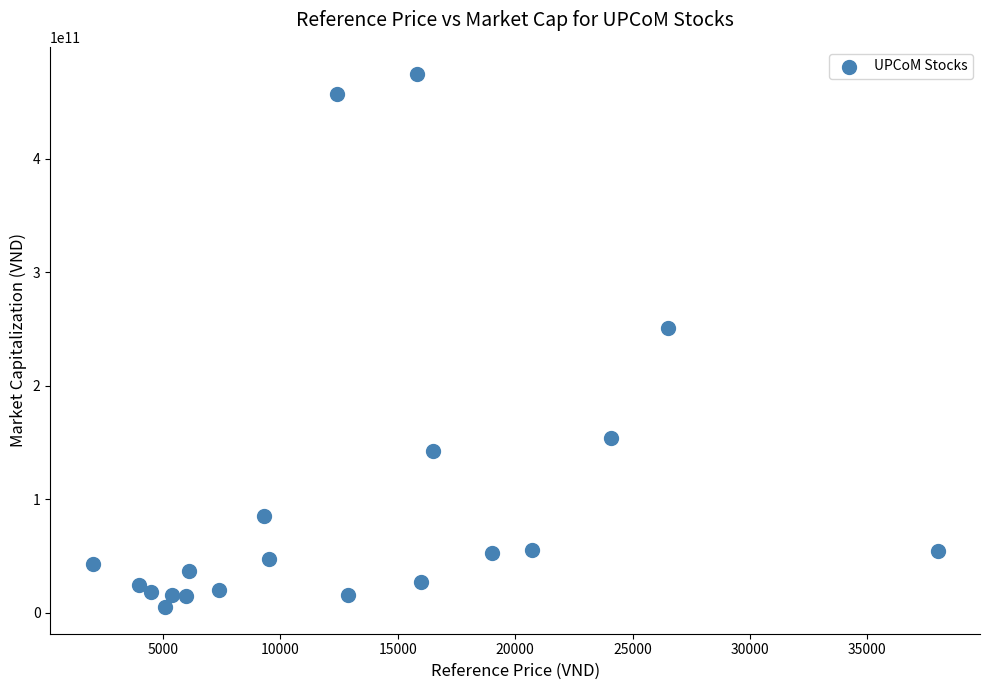

What Y value in the scatter plot is closest to 240075000000?

250964460500